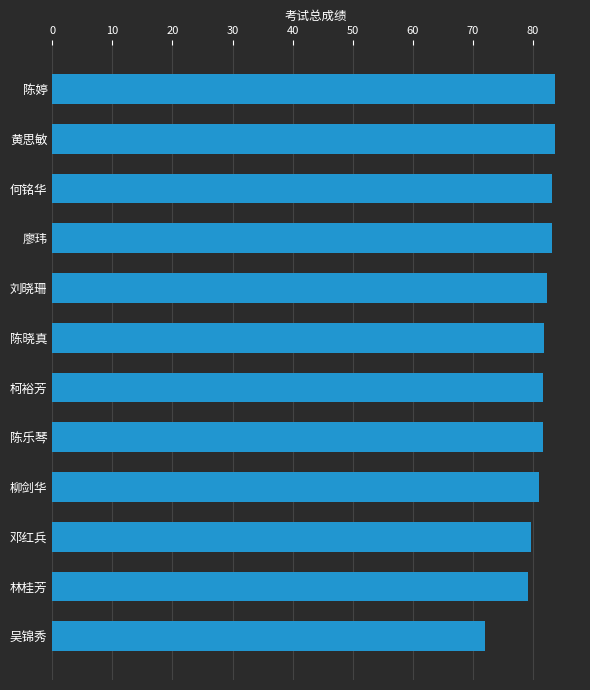

The value at 吴锦秀 is 72.0. True or false?

True